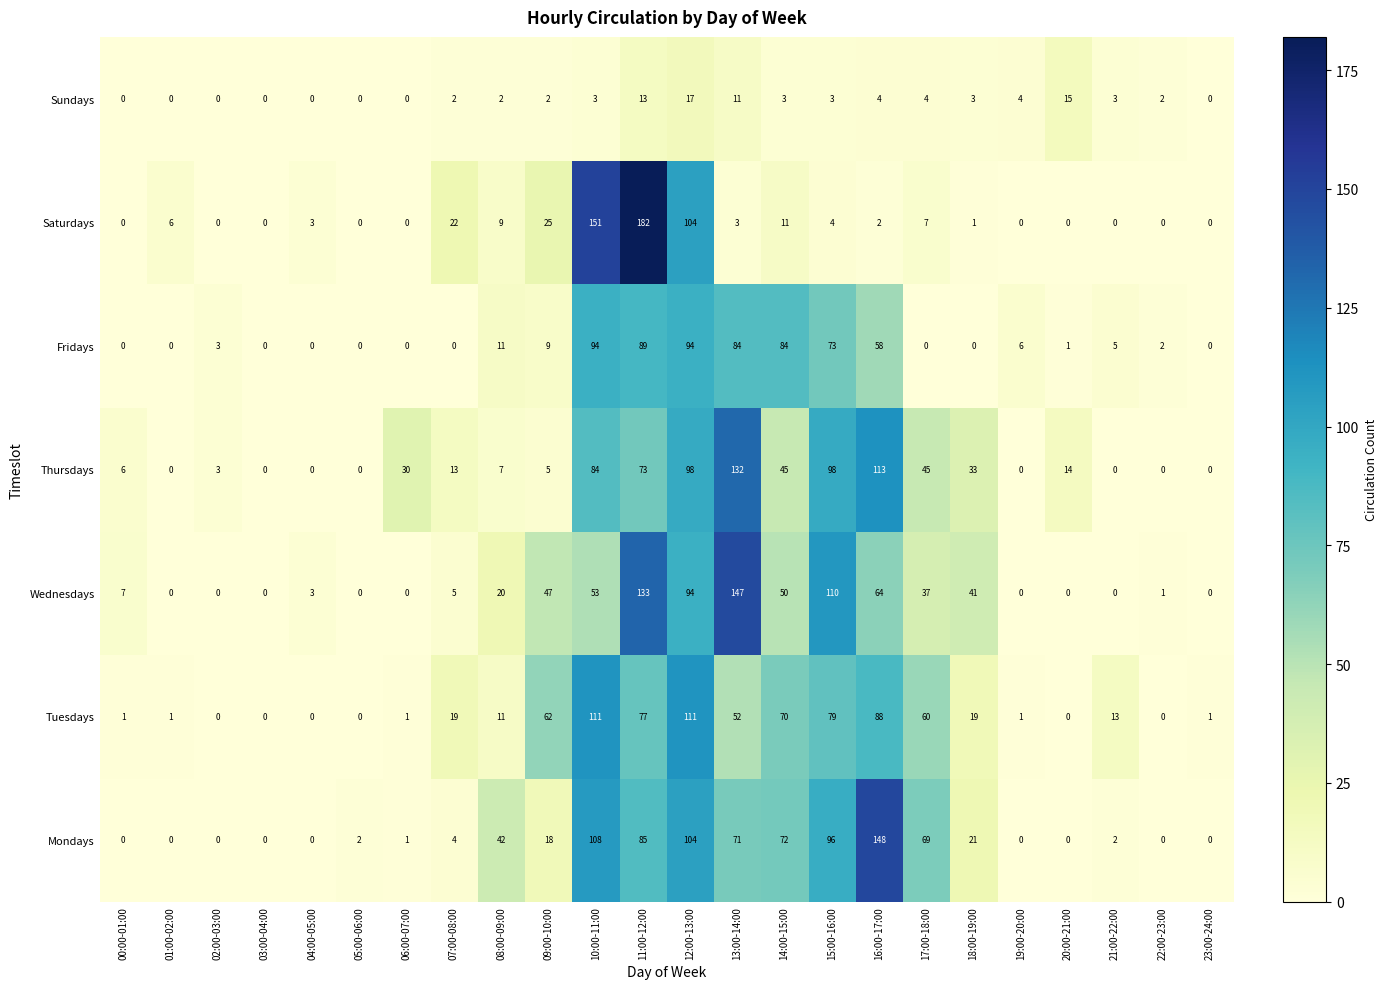

Which series changed the most between 11:00-12:00 and 23:00-24:00?

Saturdays